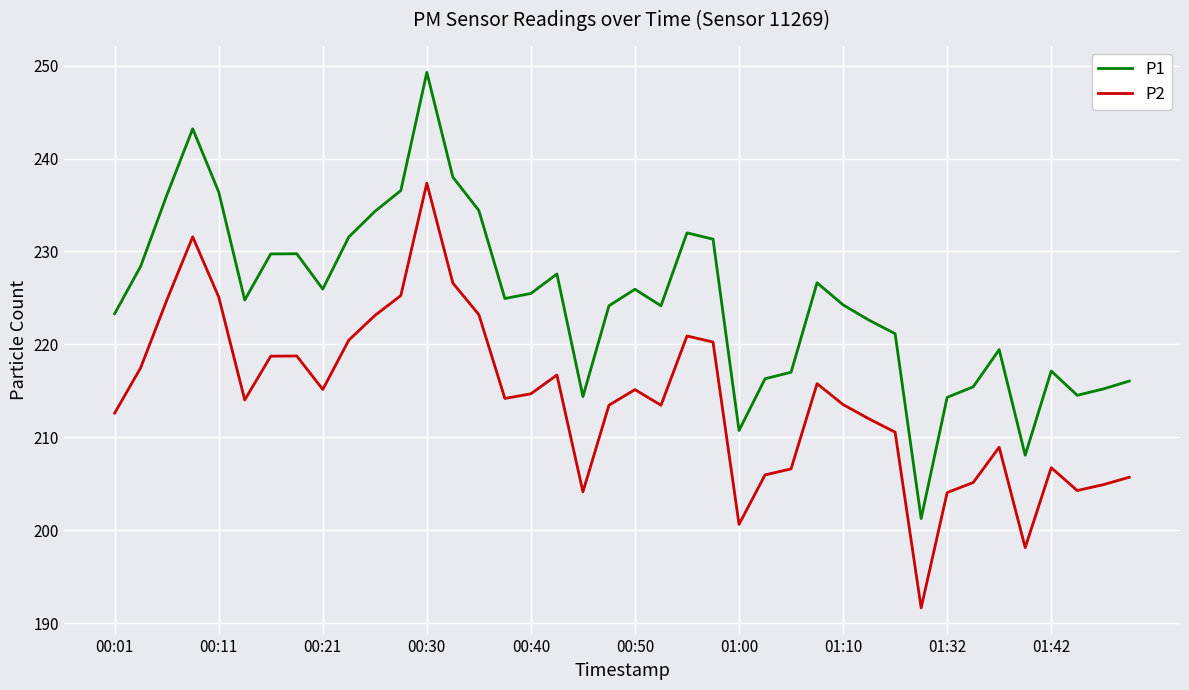

True or false: P2 and P1 intersect in this chart.

False